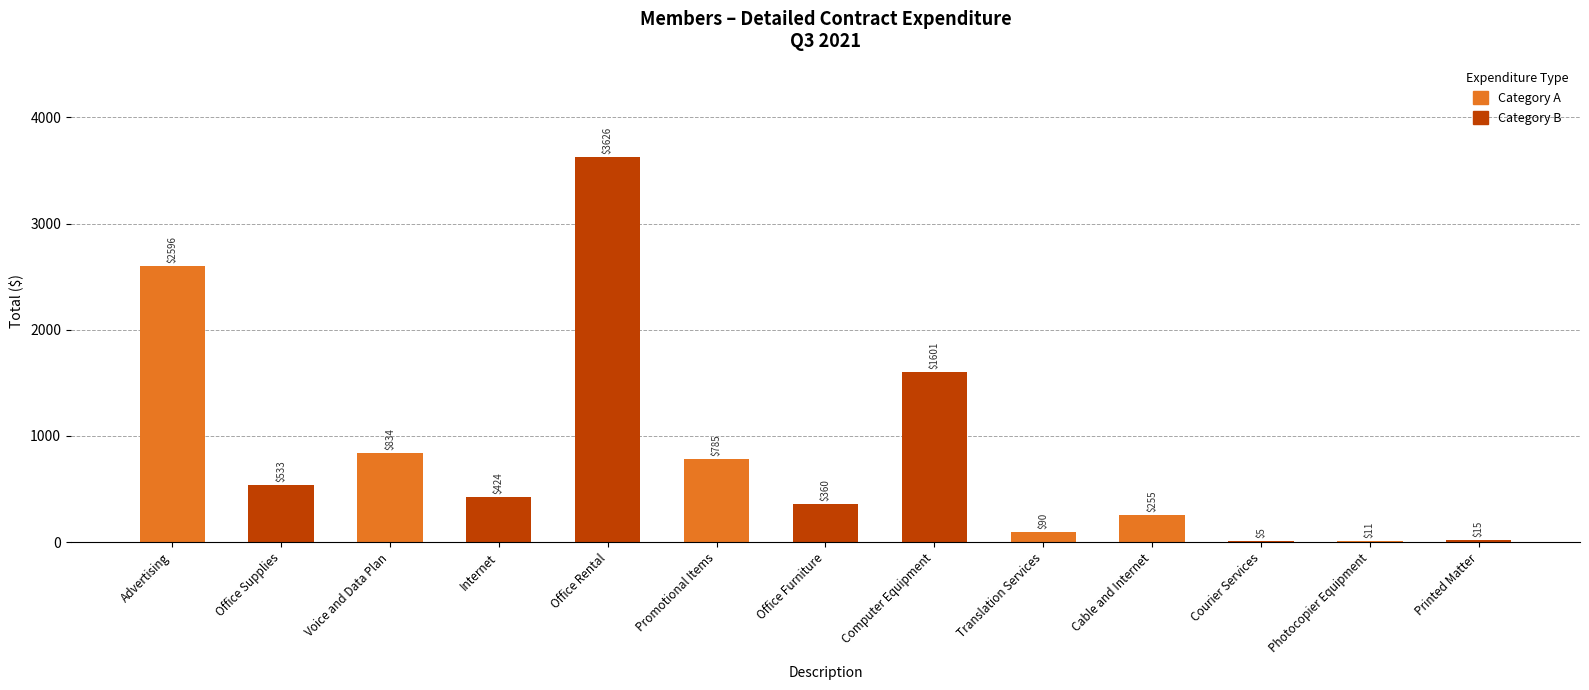

How many series are shown in this chart?

1